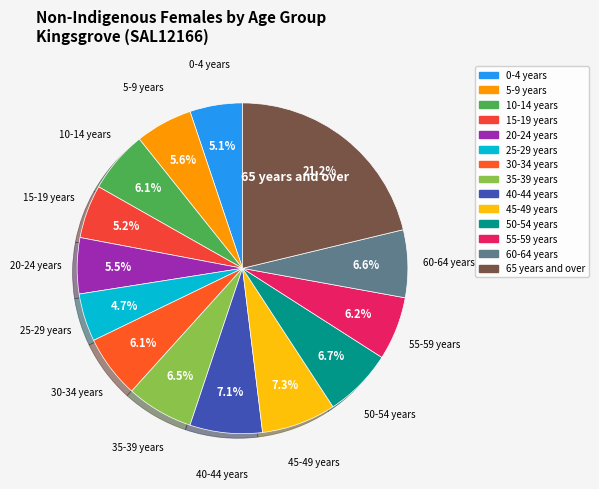

Count the number of slices in the pie.

14